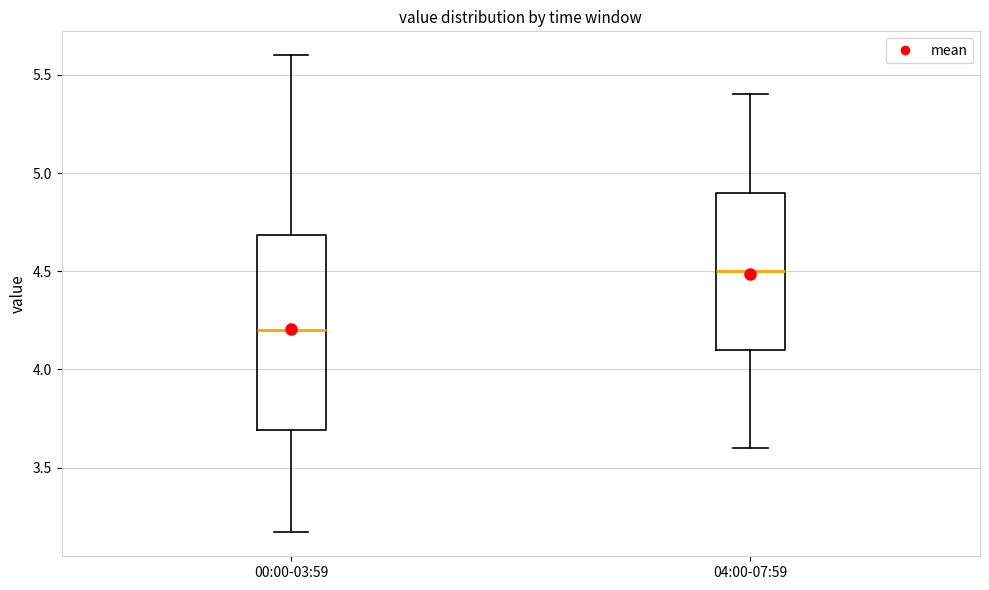

Which box's median line is the highest?

04:00-07:59